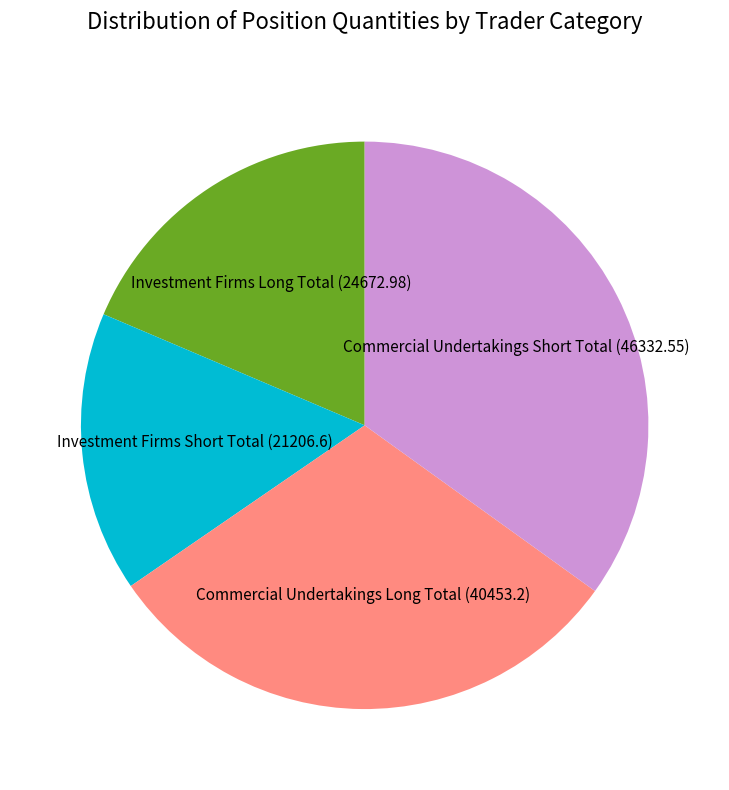

Count the number of slices in the pie.

4